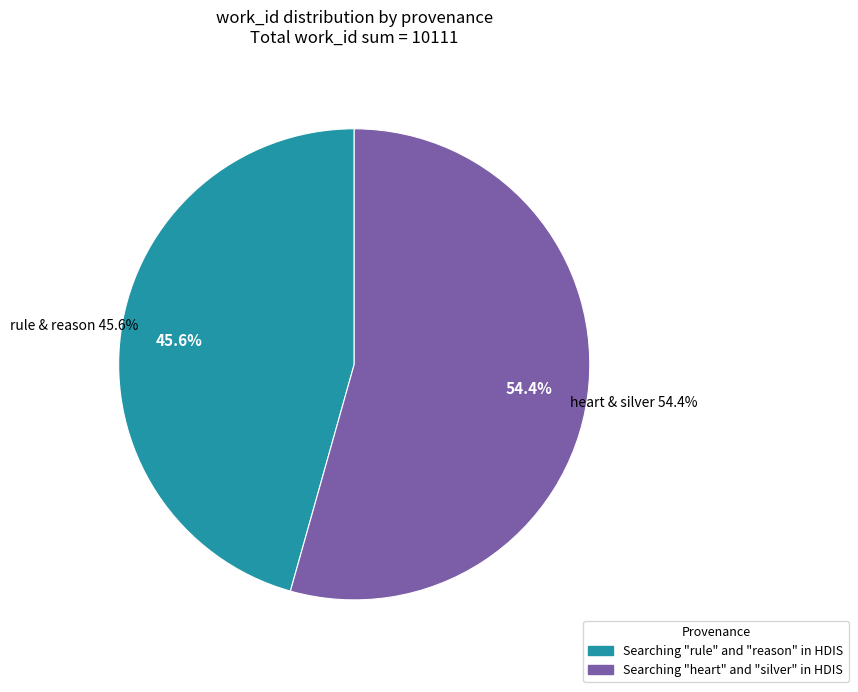

Which slice is the smallest?

Searching rule and reason in HDIS